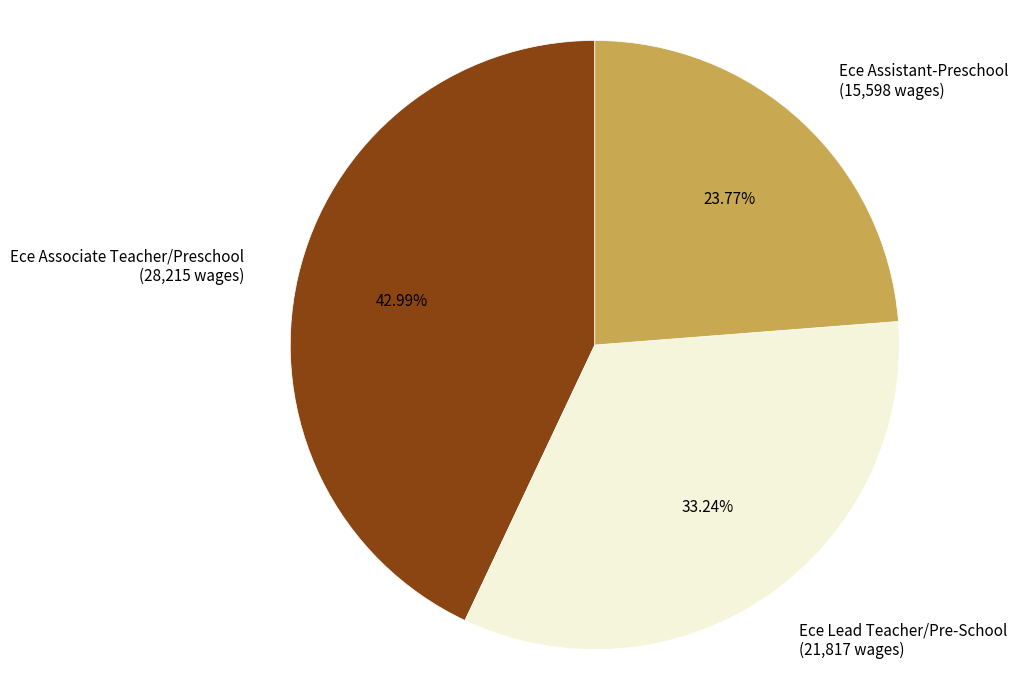

Is there a majority slice in this chart?

No